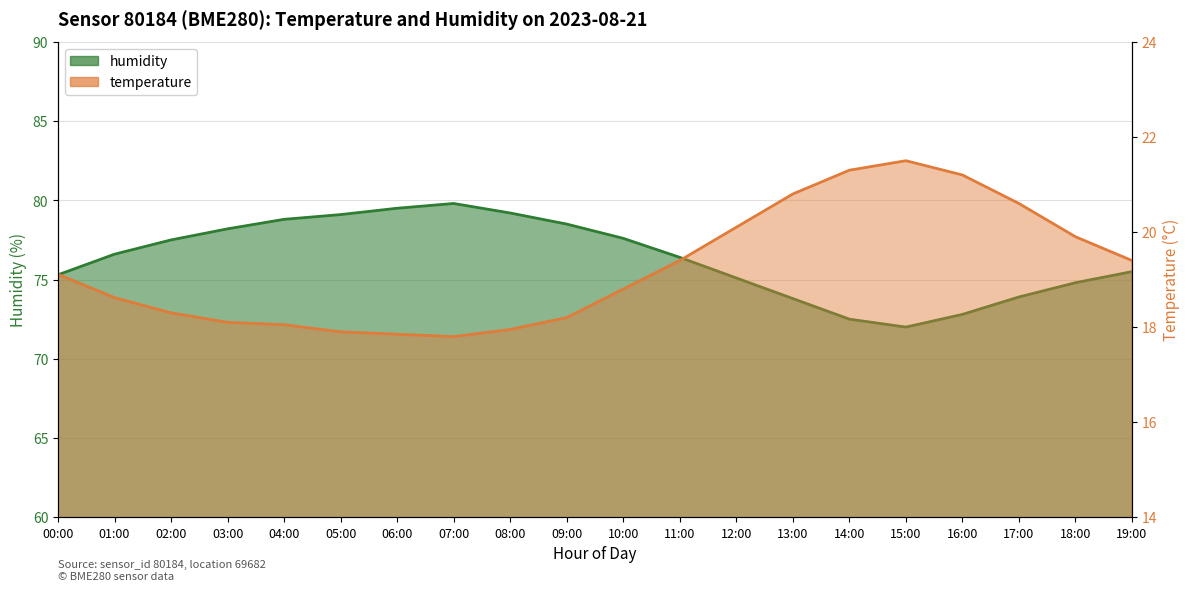

Reading left to right, what are all the values shown in this chart?

temperature: 19.1	18.6	18.3	18.1	18.1	17.9	17.9	17.8	17.9	18.2	18.8	19.4	20.1	20.8	21.3	21.5	21.2	20.6	19.9	19.4
humidity: 75.3	76.6	77.5	78.2	78.8	79.1	79.5	79.8	79.2	78.5	77.6	76.4	75.1	73.8	72.5	72.0	72.8	73.9	74.8	75.5